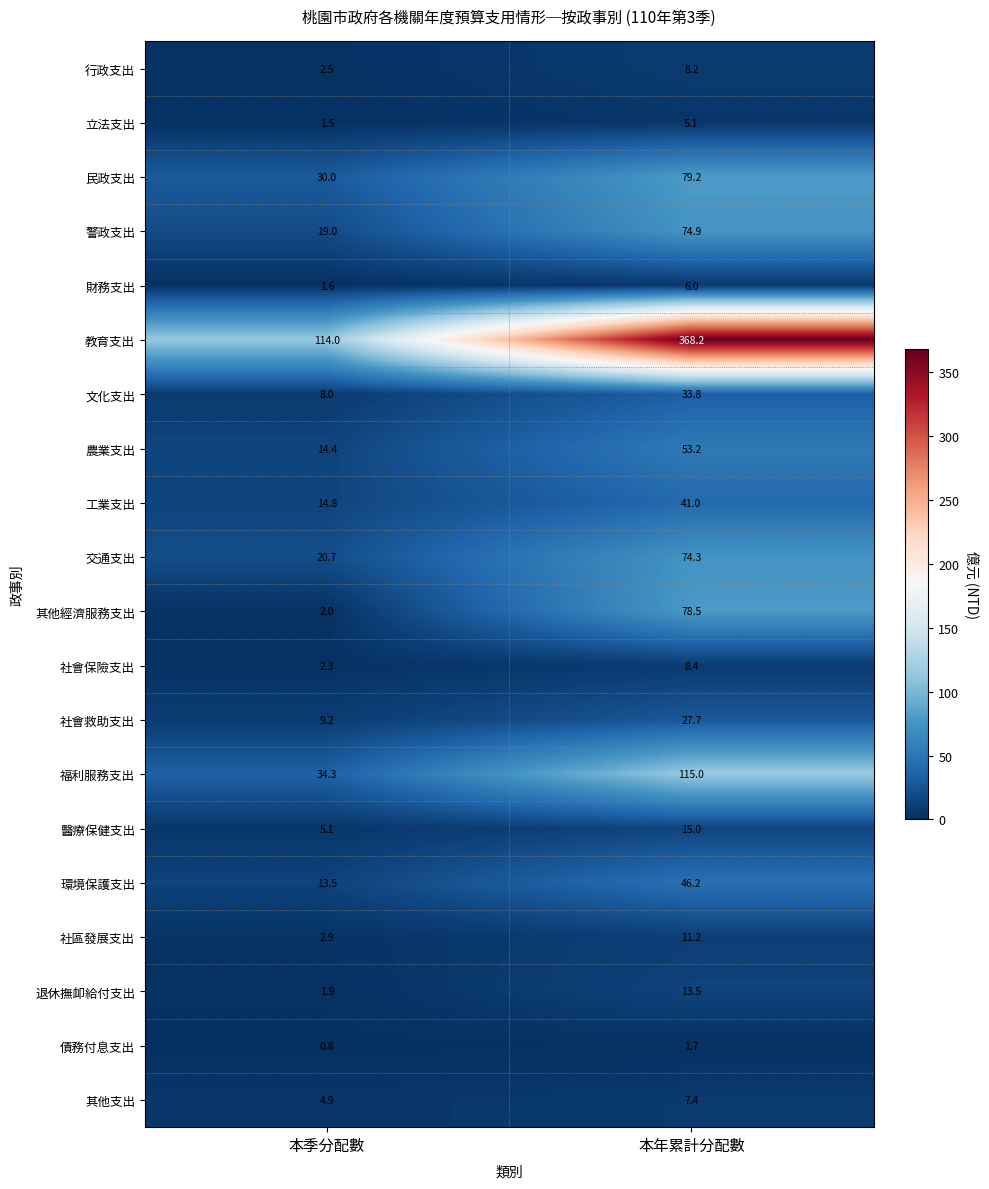

At which category is the sum across all series the highest?

本年累計分配數